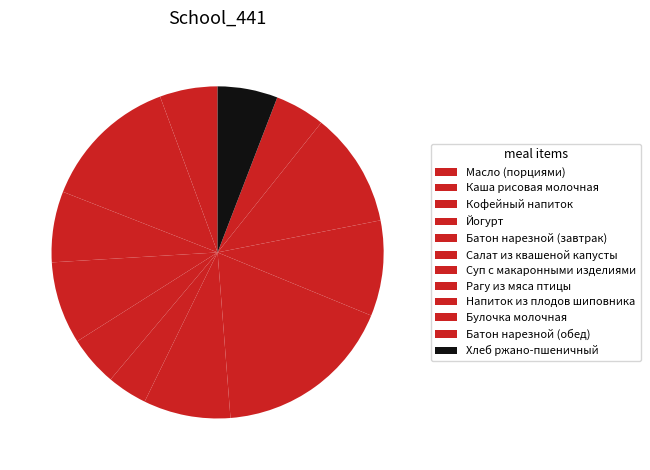

Rank the categories by value from lowest to highest.

Салат из квашеной капусты, Батон нарезной (завтрак), Батон нарезной (обед), Масло (порциями), Хлеб ржано-пшеничный, Кофейный напиток, Йогурт, Суп с макаронными изделиями, Напиток из плодов шиповника, Булочка молочная, Каша рисовая молочная, Рагу из мяса птицы